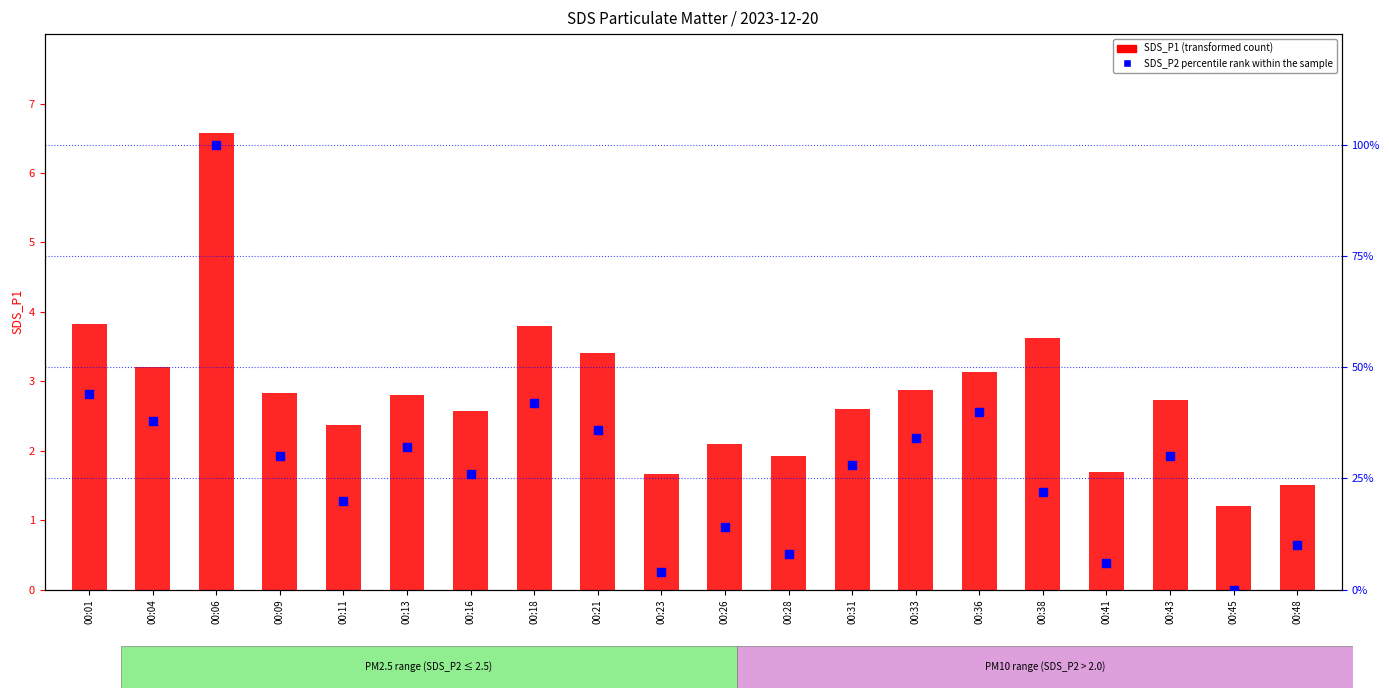

Which series has the widest spread of Y values?

percentile rank within the sample